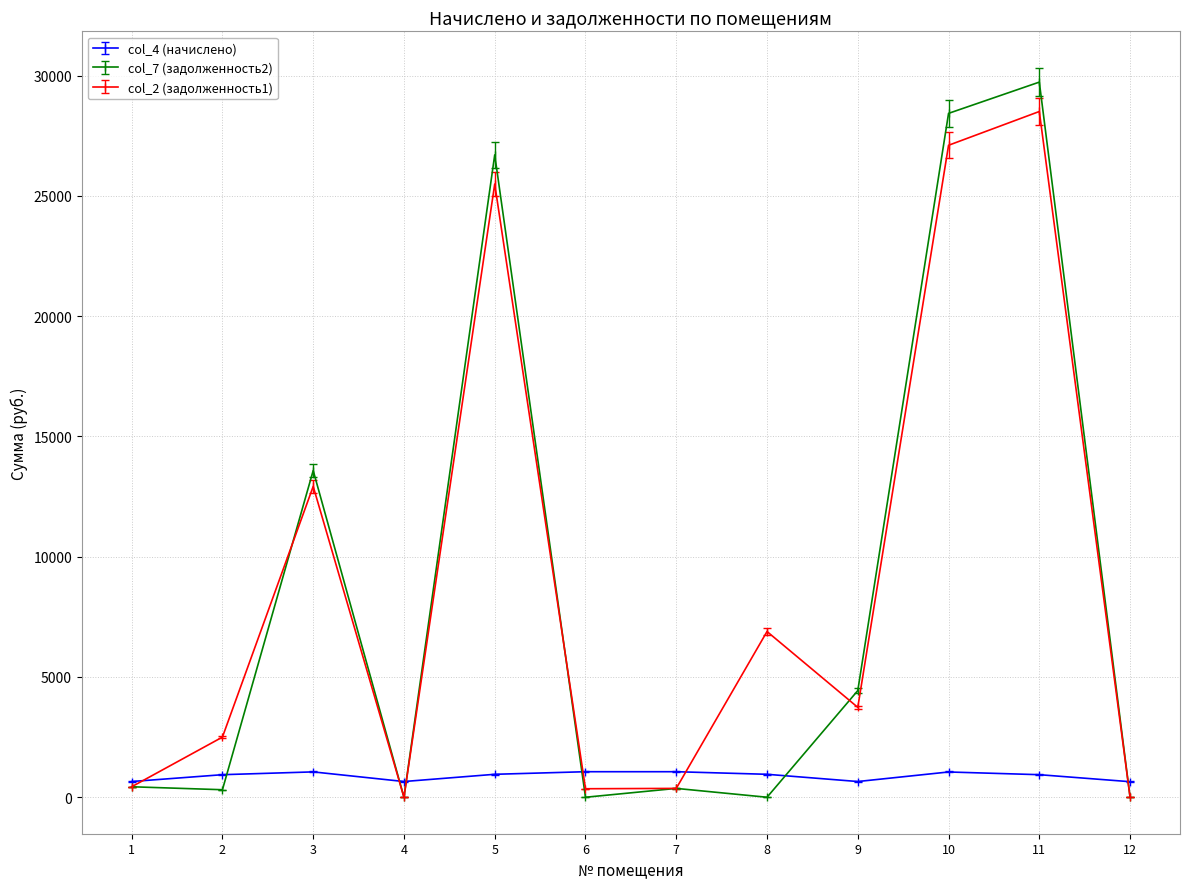

Is this an area chart (filled region under the line)?

No